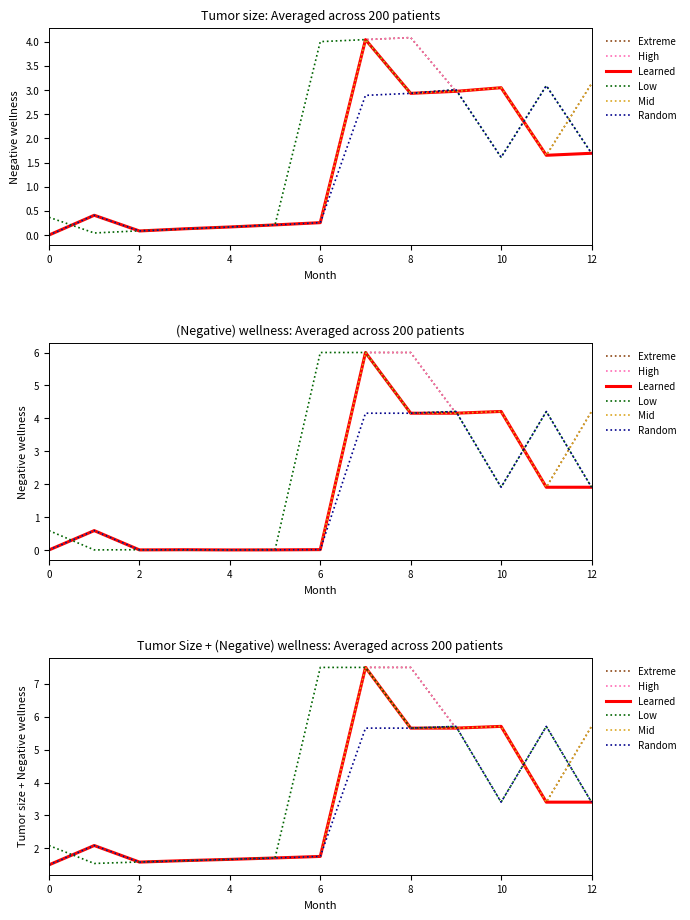

Count the Random values in the range 1 to 5.

9